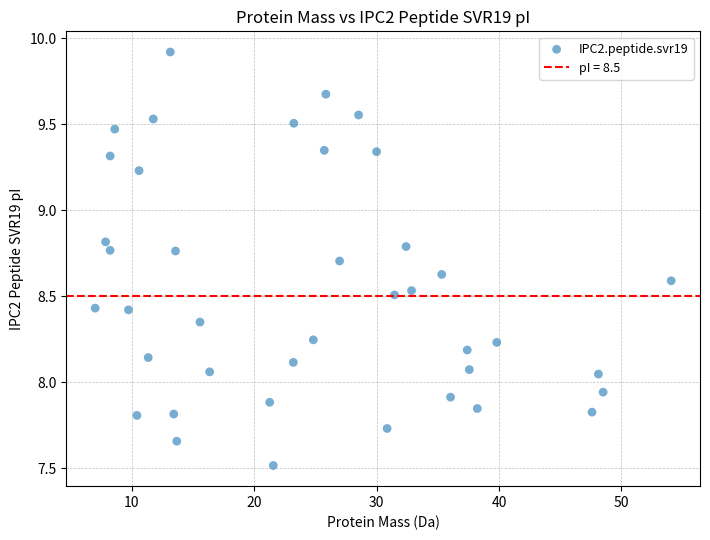

What is the range of Y values (max minus min)?

2.4